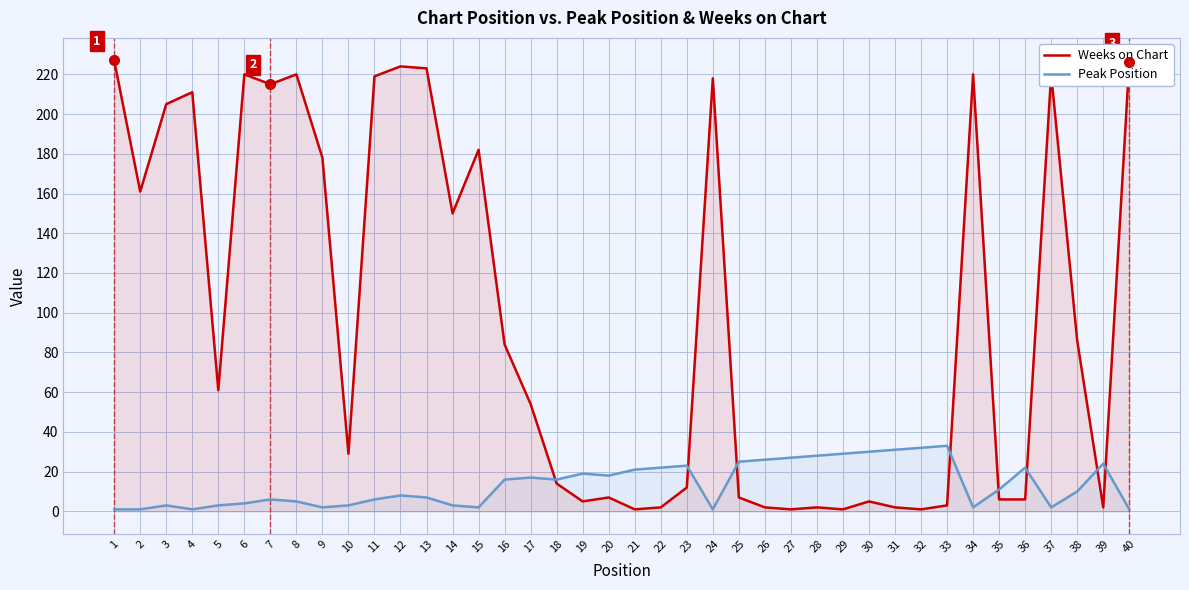

How many lines are shown in the chart?

2